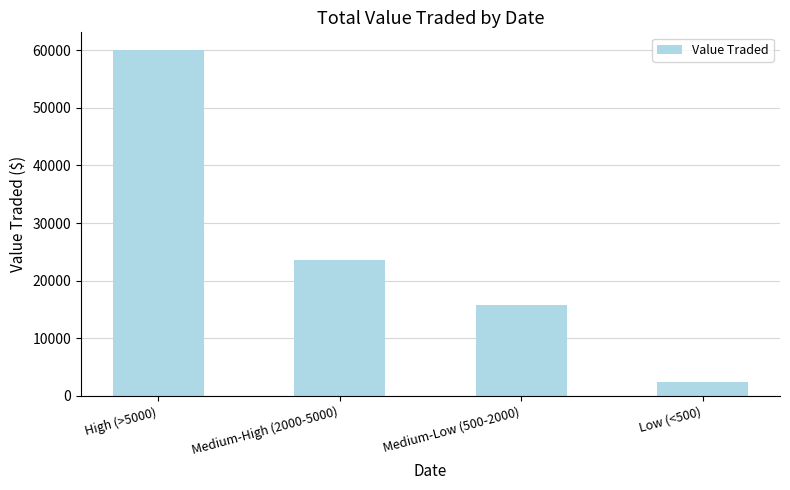

Where does the data first go above 23565?

High (>5000)